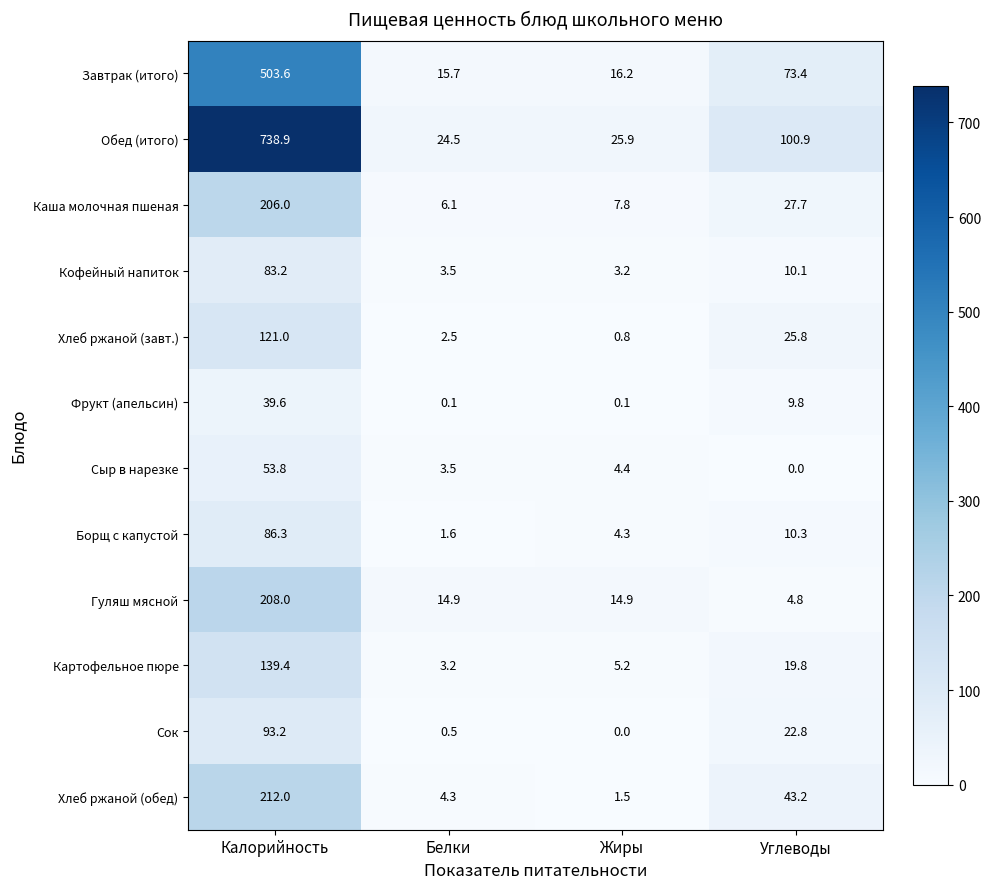

What is the difference between the maximum and minimum values in the Обед (итого) series?

714.4